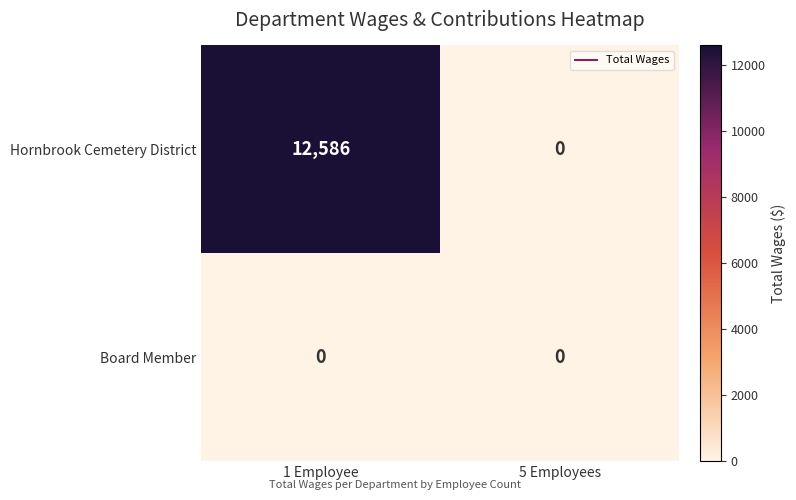

Between 1 Employee and 5 Employees, which series saw the biggest shift?

Hornbrook Cemetery District